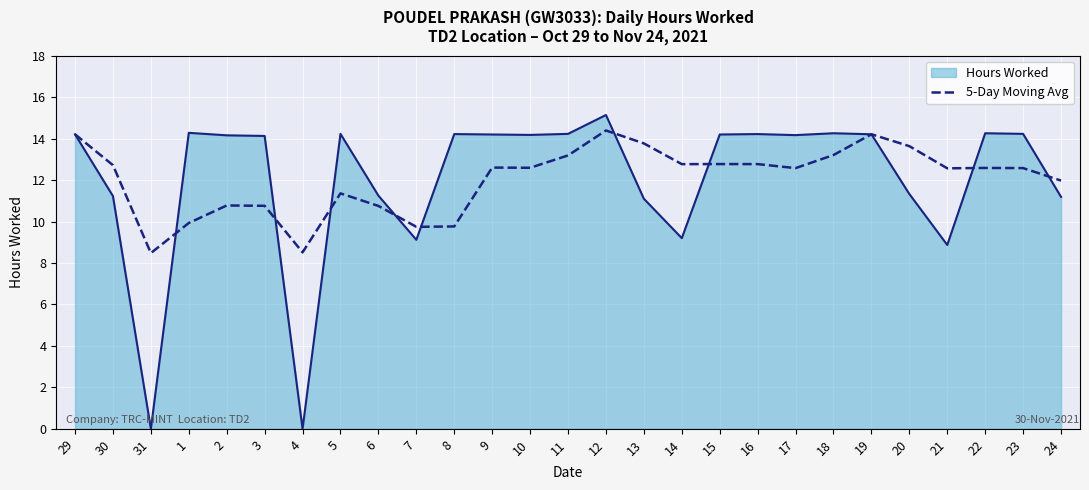

What is the greatest value displayed?

15.1